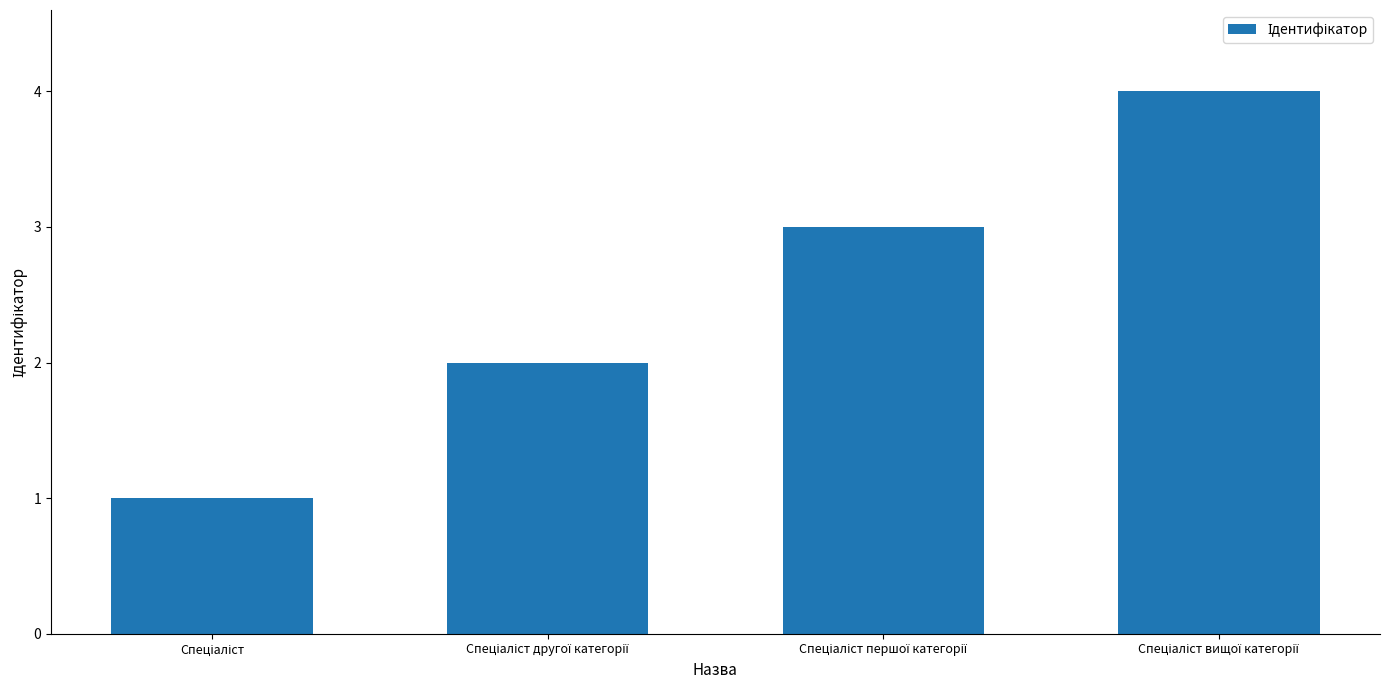

What is the maximum value shown in the chart?

4